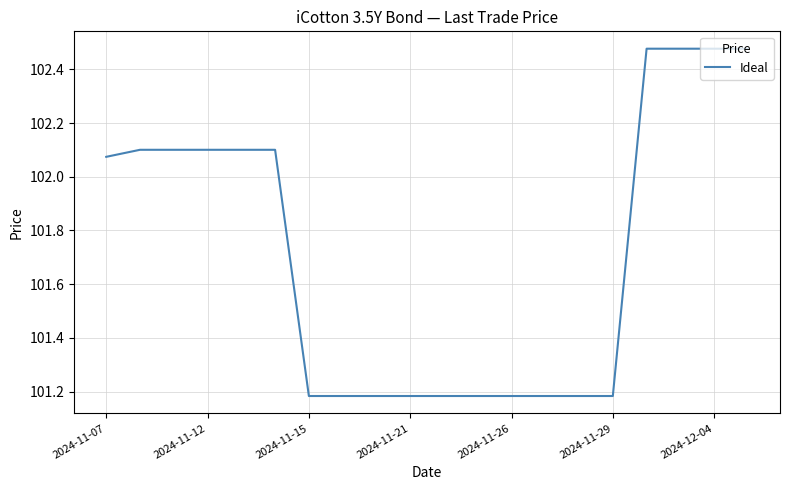

What is the difference between the maximum and minimum values?

1.3